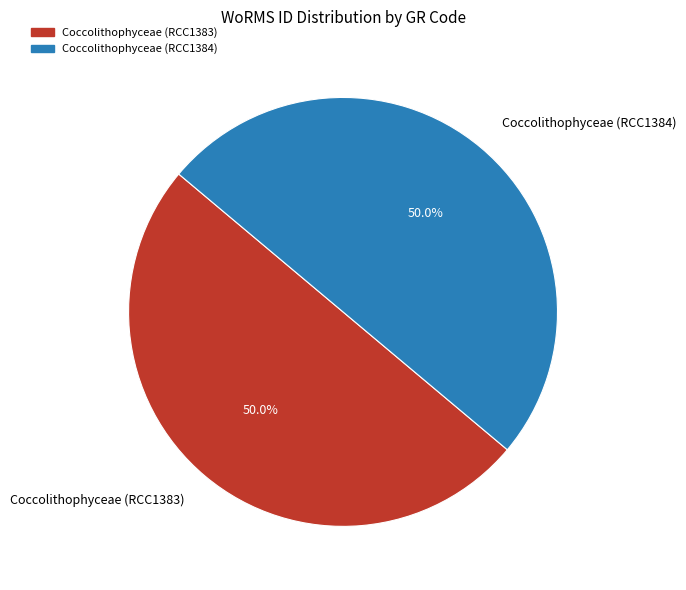

Is it true that Coccolithophyceae (RCC1383) is 63% of the pie?

False